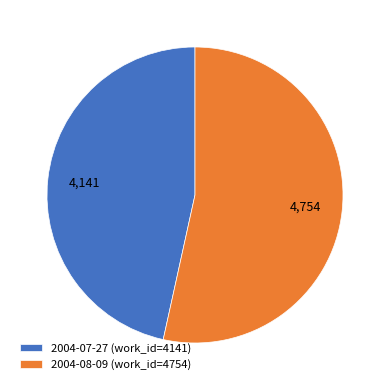

Rank the categories by value from highest to lowest.

2004-08-09, 2004-07-27